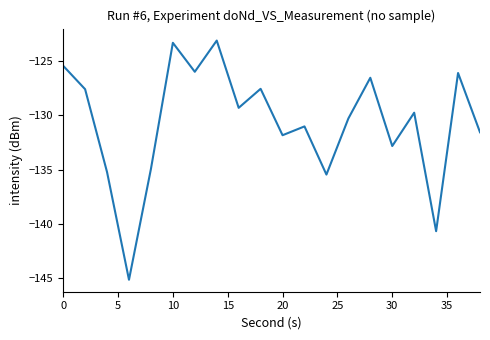

What is the difference between the second highest and second lowest values?

17.3